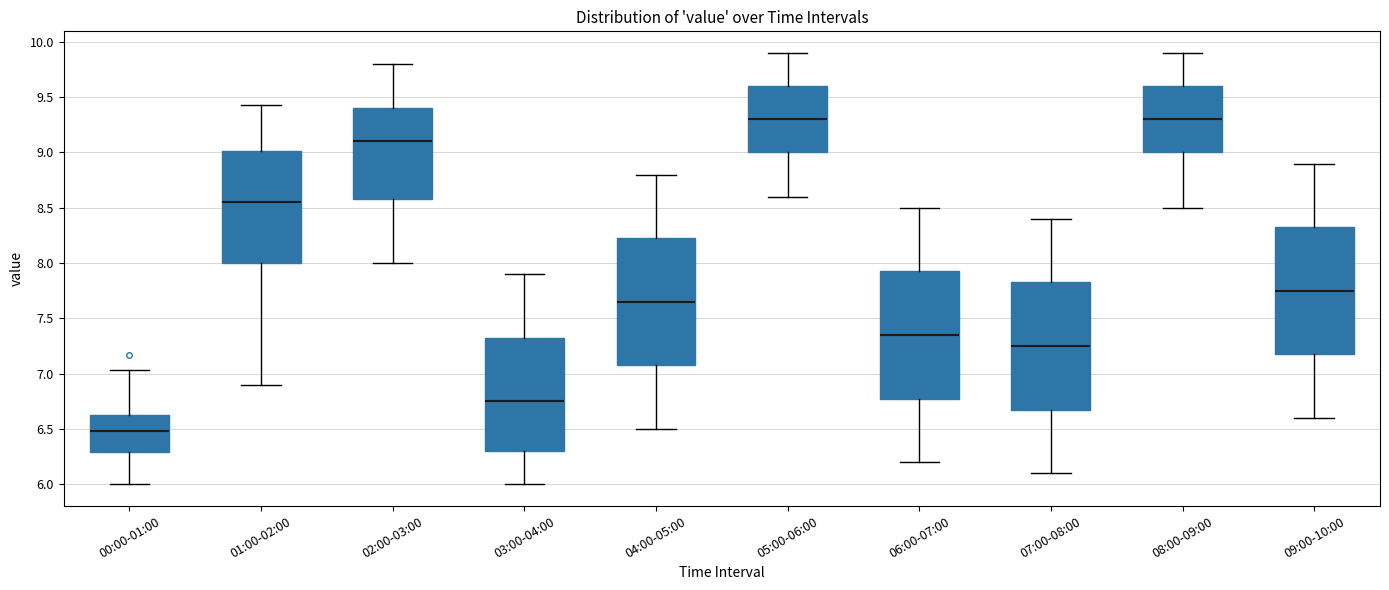

Reading left to right, read every box against the y-axis: the position of its median line, the range the box covers, and the ends of its whiskers. The values are not printed on the chart, so give them approximately, as read against the axis.

00:00-01:00: median 6.50, box 6.30 to 6.65, whiskers 6.00 to 7.05
01:00-02:00: median 8.55, box 8.00 to 9.00, whiskers 6.90 to 9.45
02:00-03:00: median 9.10, box 8.60 to 9.40, whiskers 8.00 to 9.80
03:00-04:00: median 6.75, box 6.30 to 7.35, whiskers 6.00 to 7.90
04:00-05:00: median 7.65, box 7.10 to 8.25, whiskers 6.50 to 8.80
05:00-06:00: median 9.30, box 9.00 to 9.60, whiskers 8.60 to 9.90
06:00-07:00: median 7.35, box 6.80 to 7.95, whiskers 6.20 to 8.50
07:00-08:00: median 7.25, box 6.70 to 7.85, whiskers 6.10 to 8.40
08:00-09:00: median 9.30, box 9.00 to 9.60, whiskers 8.50 to 9.90
09:00-10:00: median 7.75, box 7.20 to 8.35, whiskers 6.60 to 8.90